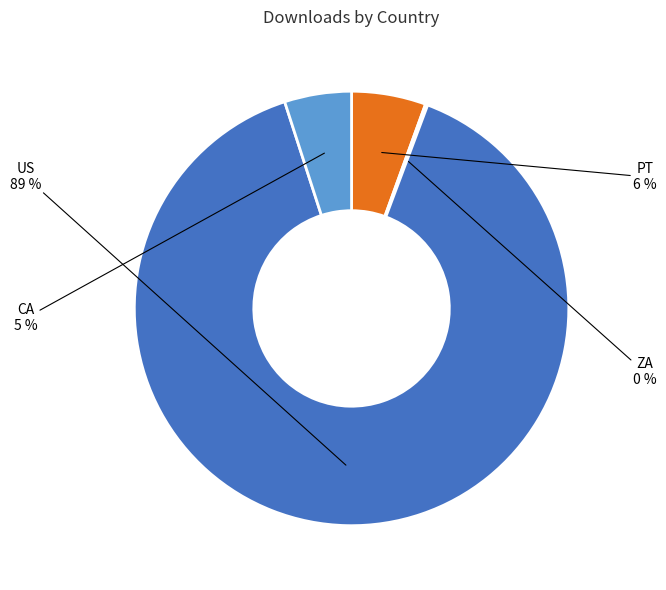

To the nearest percent, what is the difference between the largest and smallest slice percentages?

89%